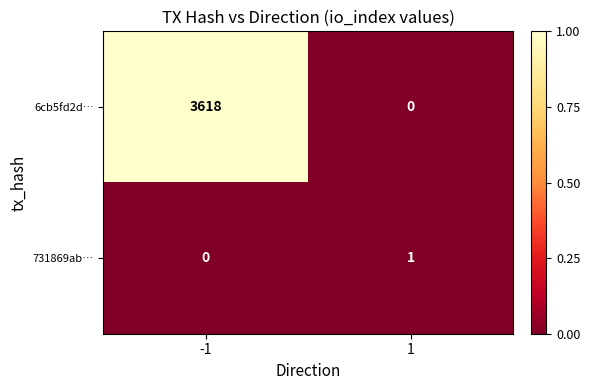

What is the maximum value for 6cb5fd2d…?

3618